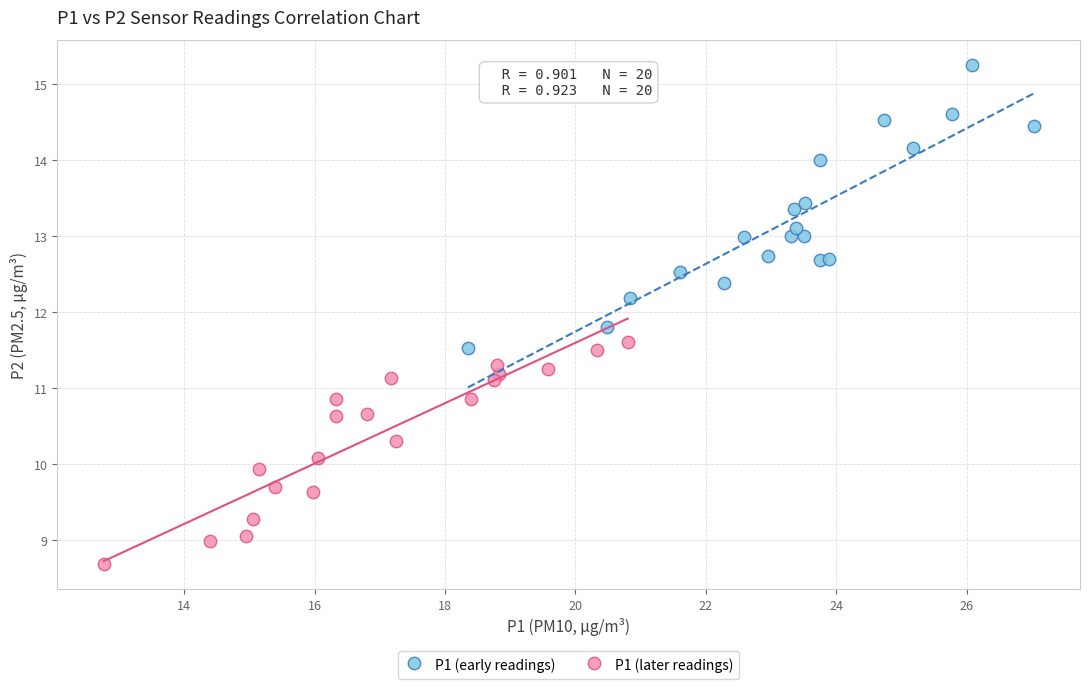

Which series contains the lowest Y value?

P1 (later readings)